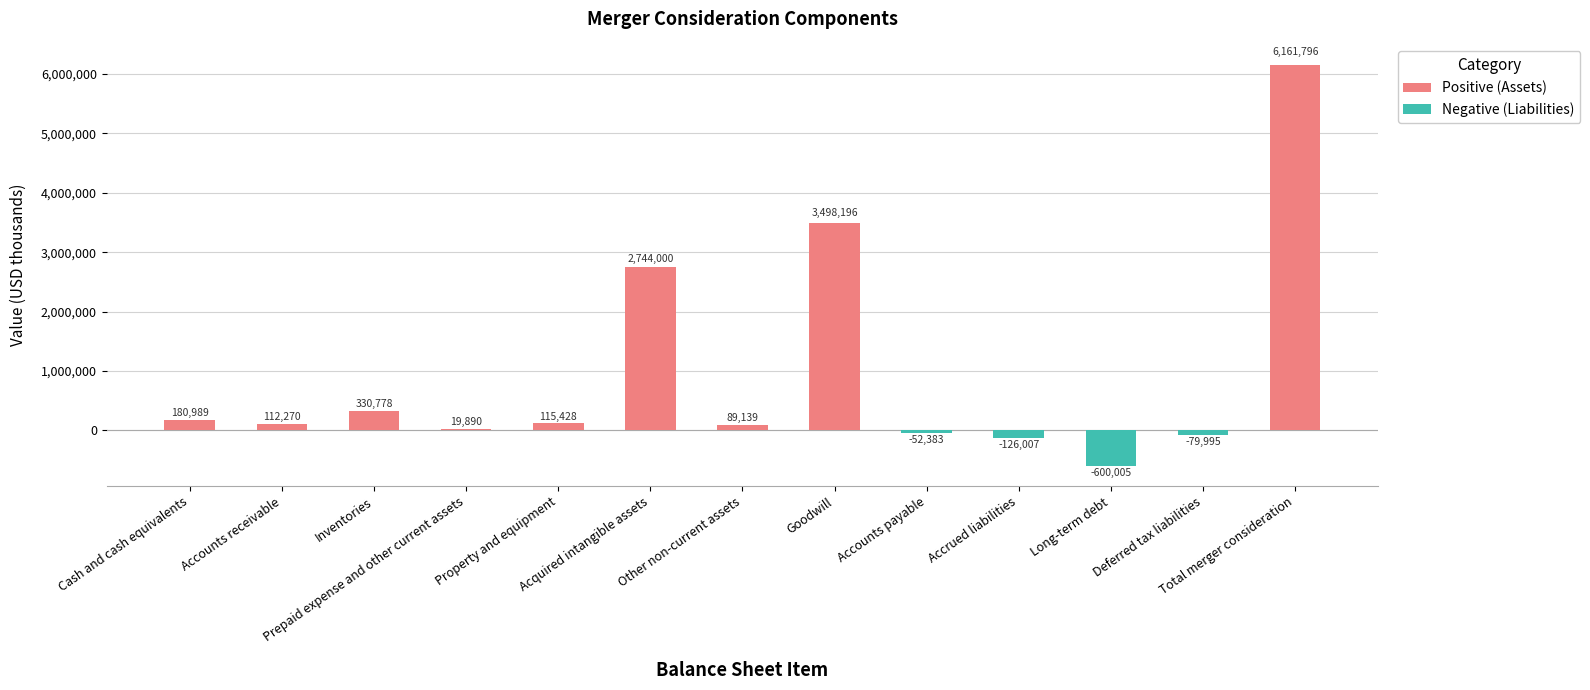

What is the greatest value displayed?

6161796